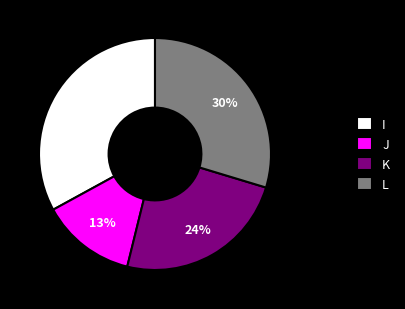

Which slice is the largest?

I